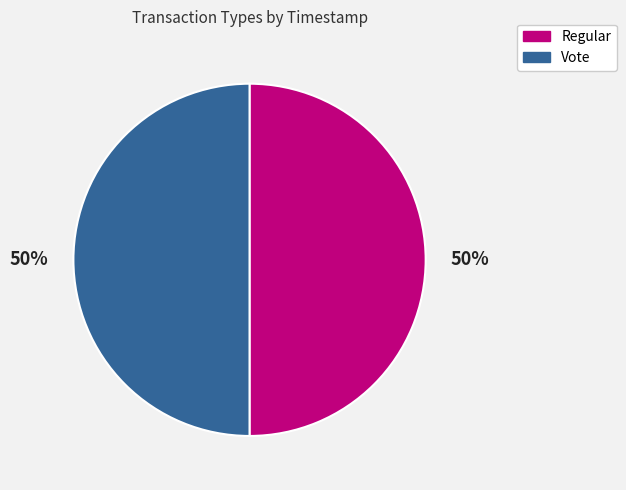

Approximately how many times larger is the value at Vote compared to Regular?

1.0